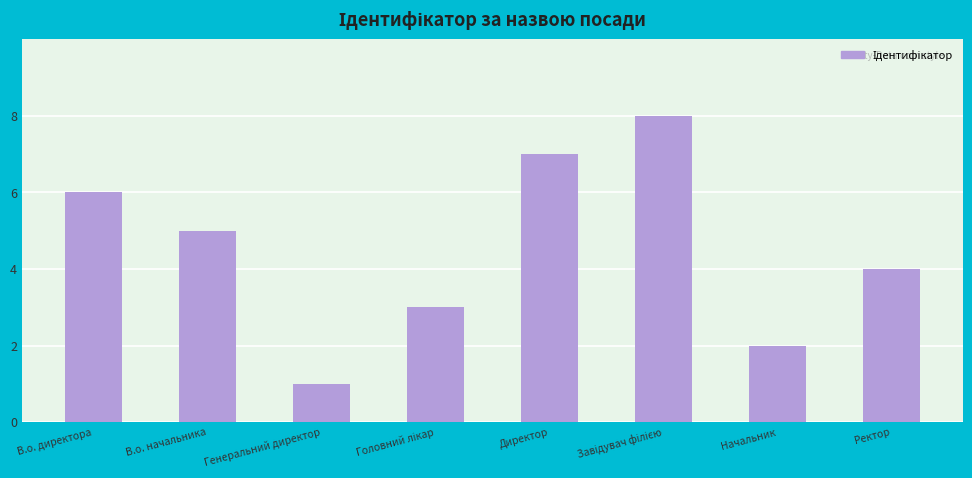

Approximately how many times larger is the value at Генеральний директор compared to Начальник?

0.5